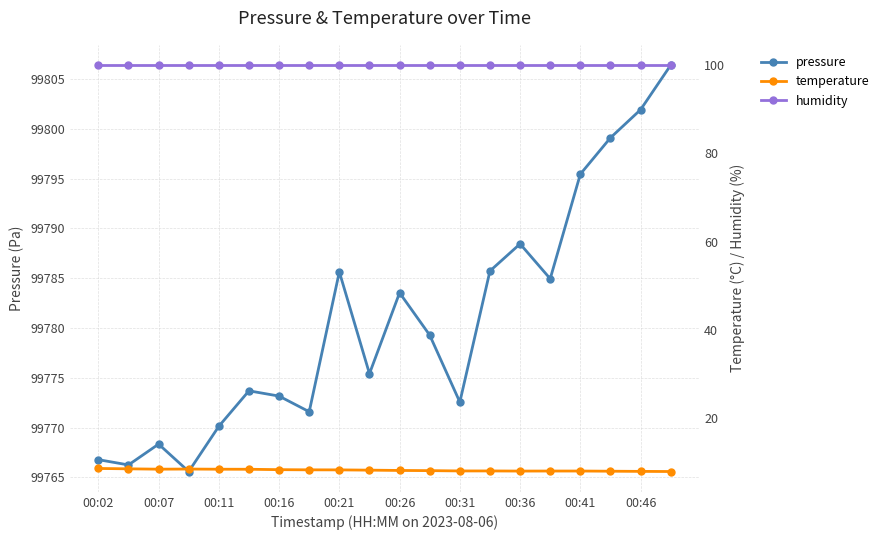

True or false: humidity and pressure cross at least once.

False